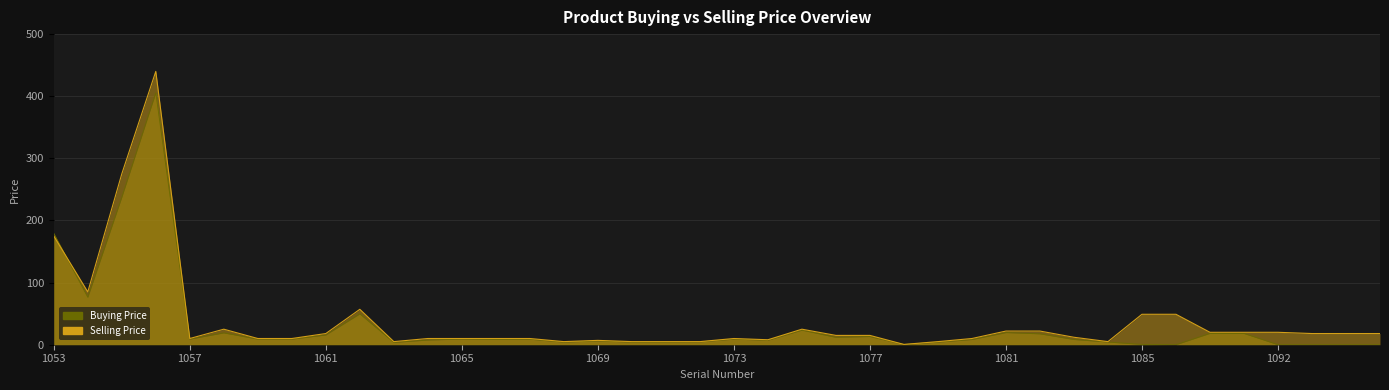

The value of Selling Price at 1056 is 180.9. True or false?

False